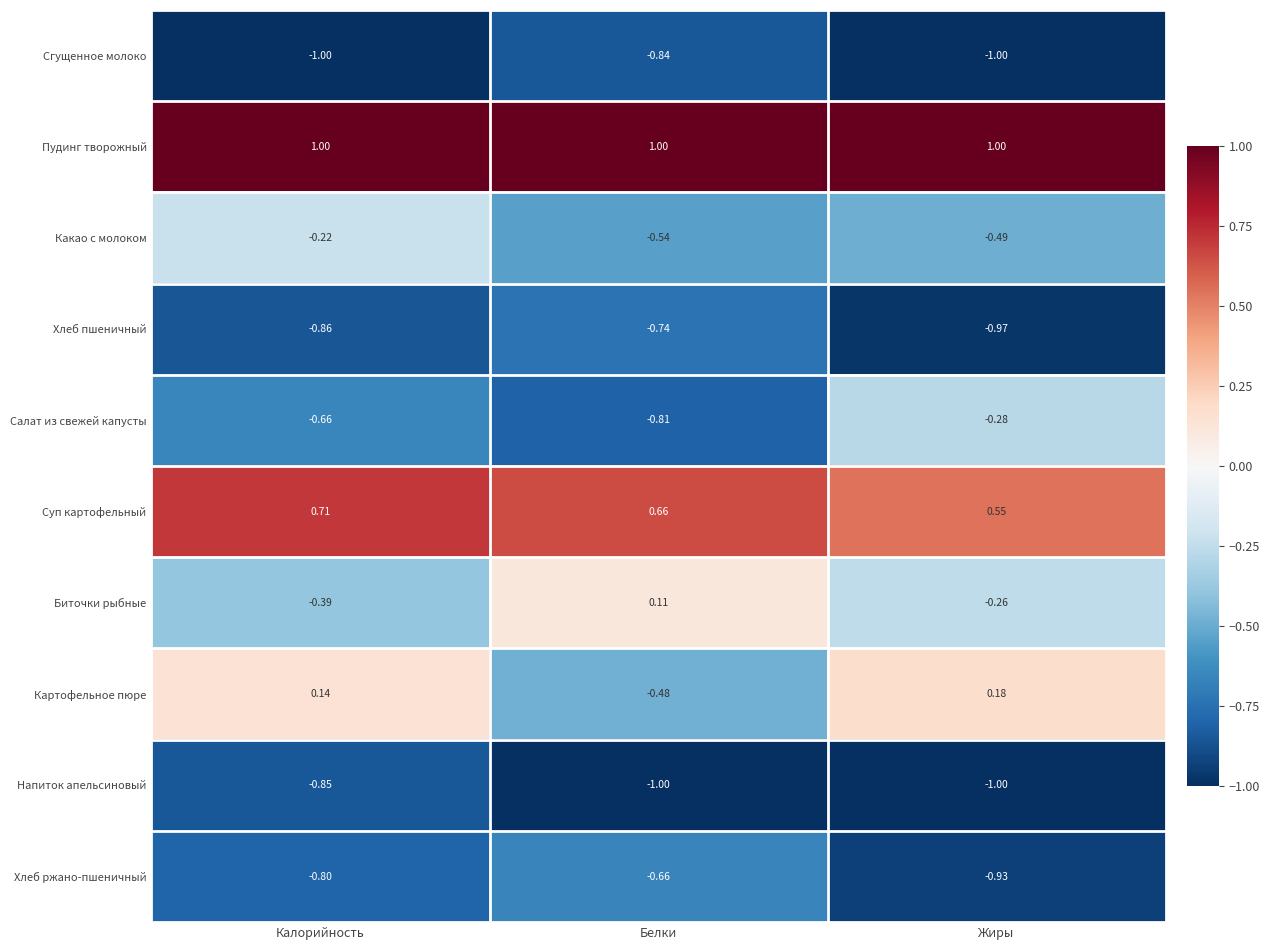

Rank the series by their maximum value, from highest to lowest.

Пудинг творожный, Суп картофельный, Картофельное пюре, Биточки рыбные, Какао с молоком, Салат из свежей капусты, Хлеб ржано-пшеничный, Хлеб пшеничный, Сгущенное молоко, Напиток апельсиновый